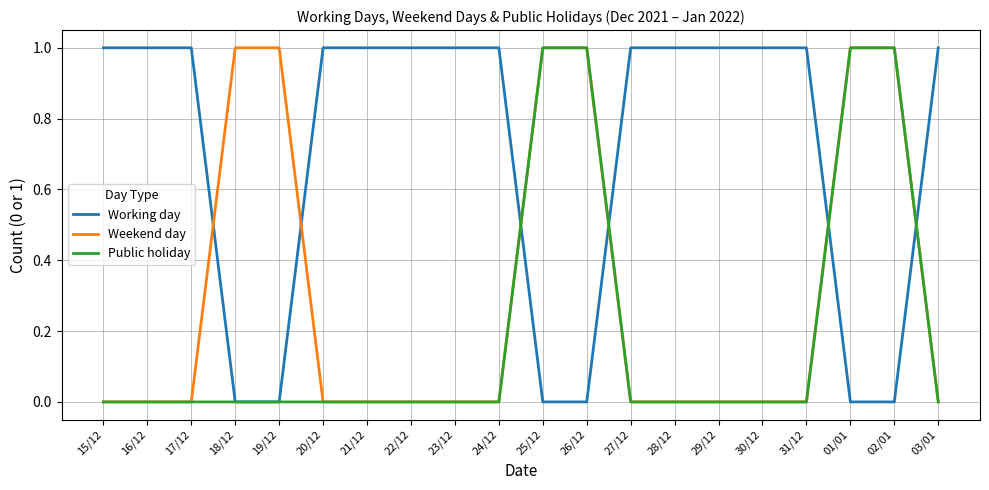

What is the sum of all Weekend day values?

6